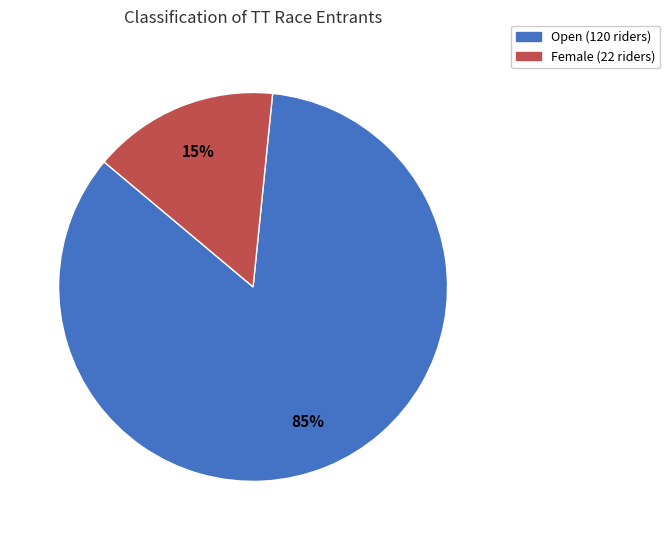

What is the smallest slice in the pie chart?

Female